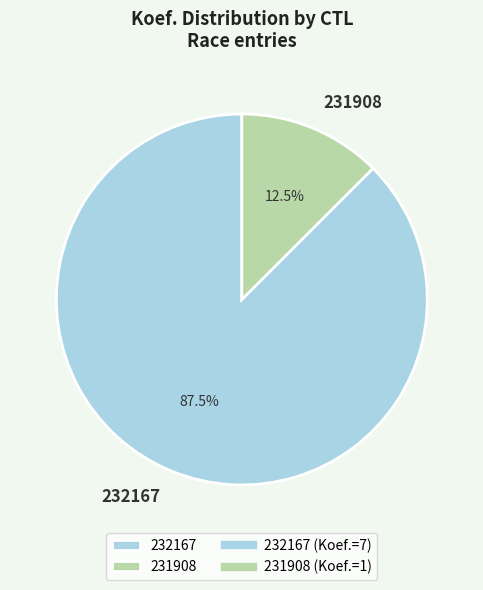

Which slice represents more than half of the pie?

232167